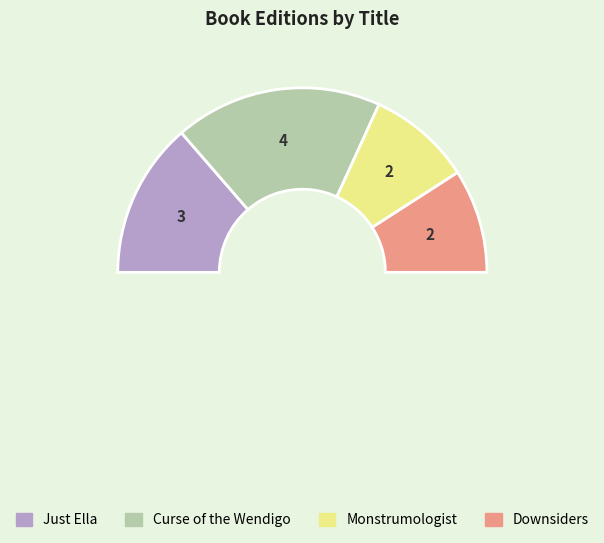

How much of the chart is everything except Monstrumologist?

81.8%